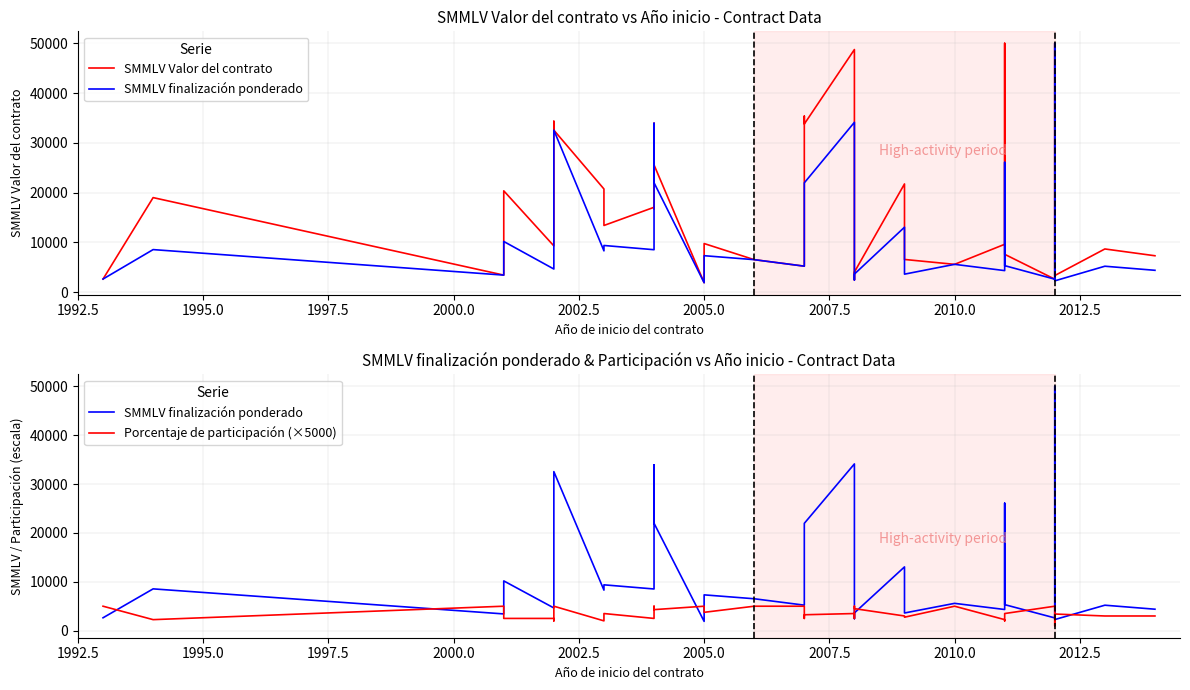

What is the value of the Porcentaje de participación (×5000) point at the 9th from the left?

3500.0